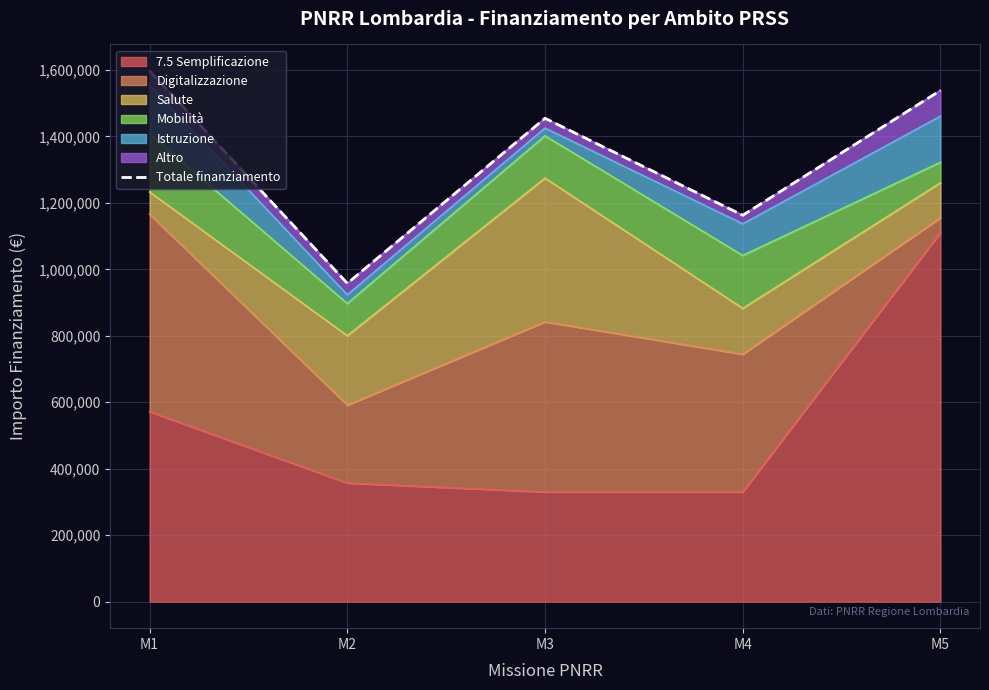

Does the chart display data point markers on the line(s)?

No